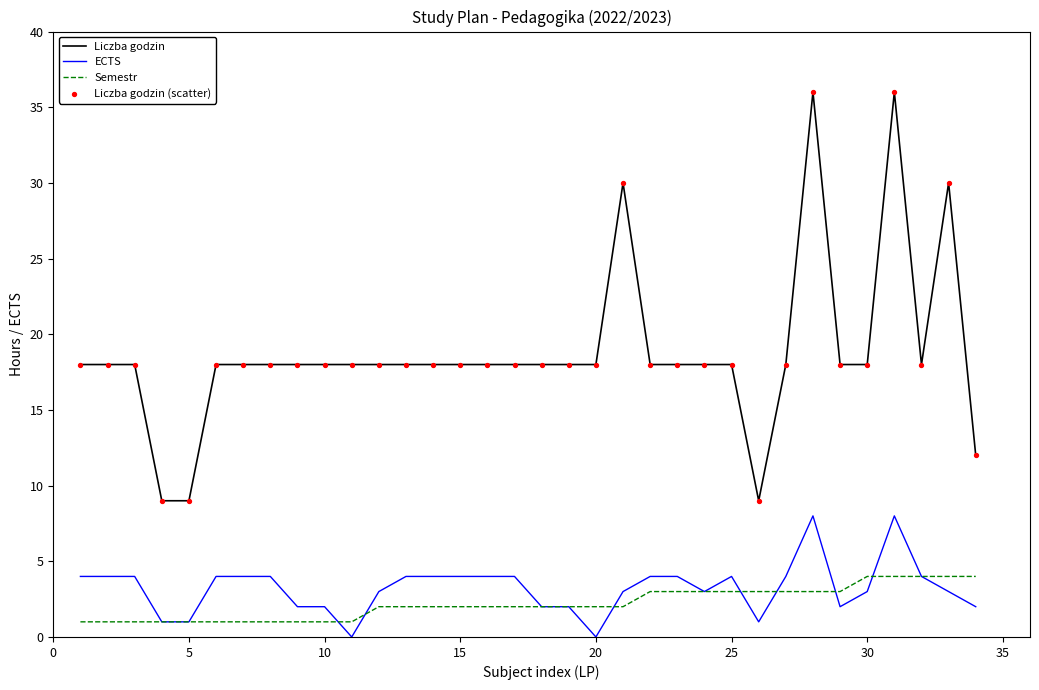

Which series has the largest total across all categories?

Liczba godzin